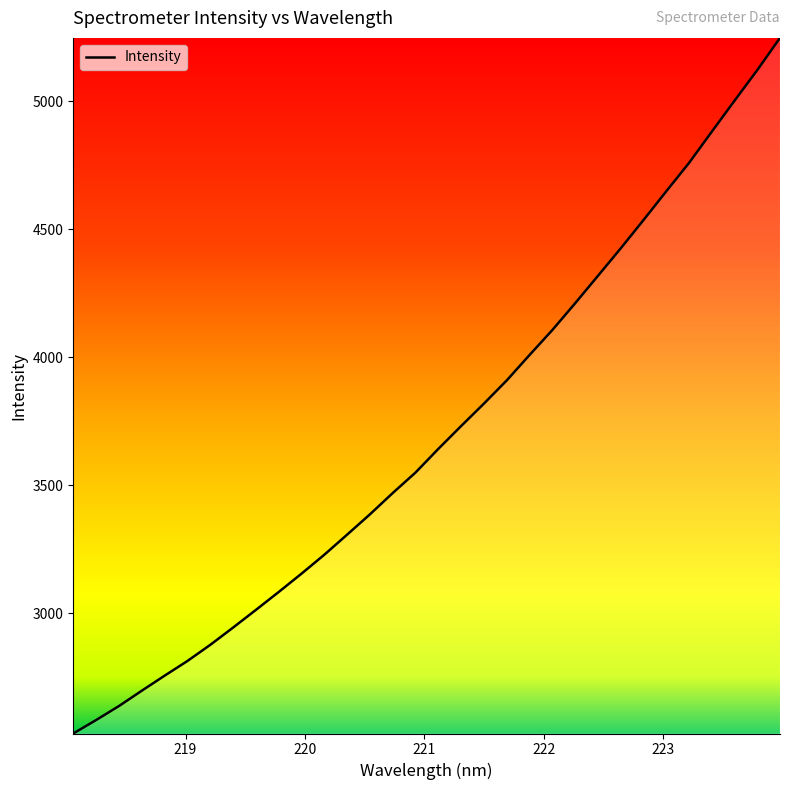

What is the difference between the maximum and minimum values?

2716.1